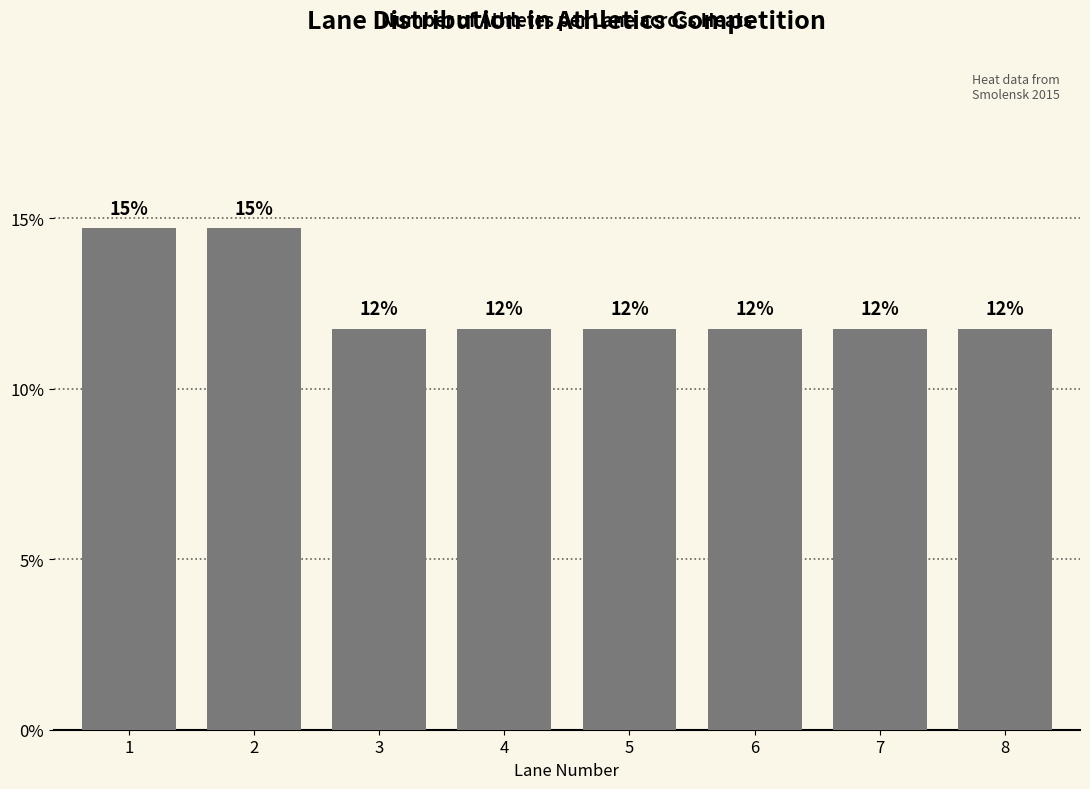

Where is the data nearest to the value 13?

3